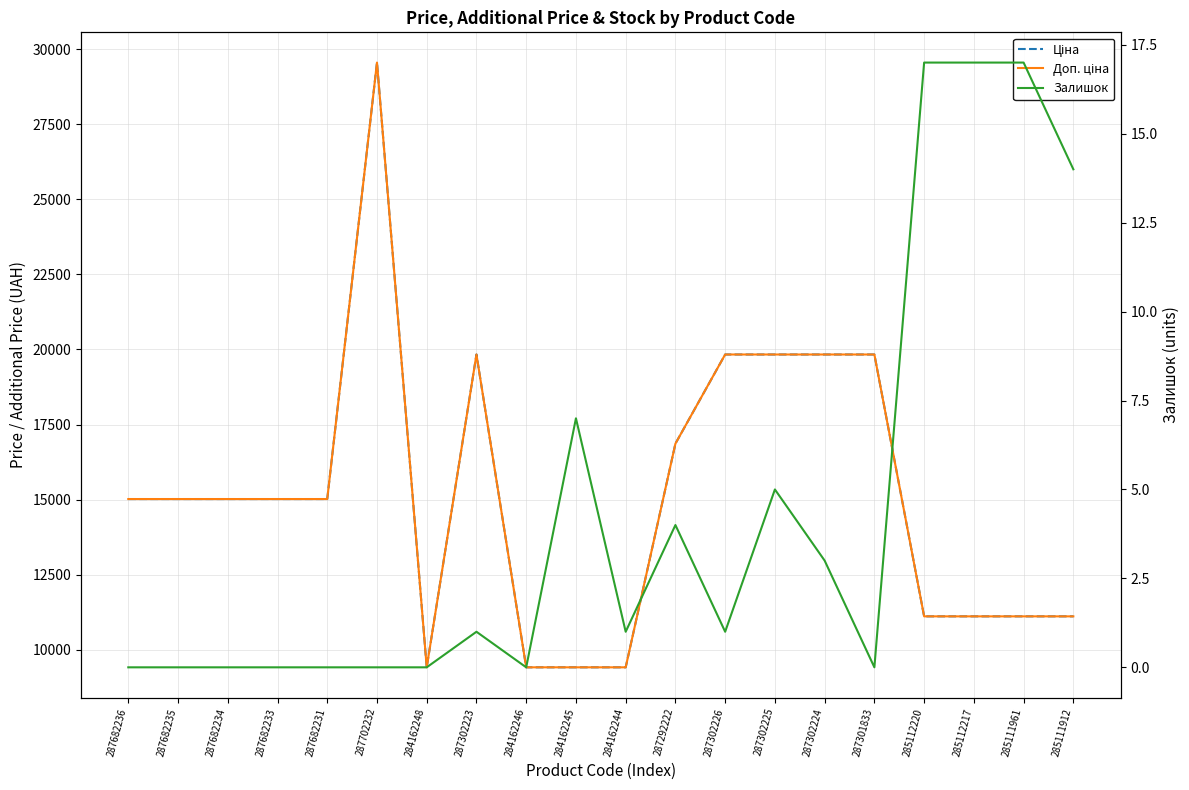

What are all the series names shown in the legend?

Ціна, Доп. ціна, Залишок